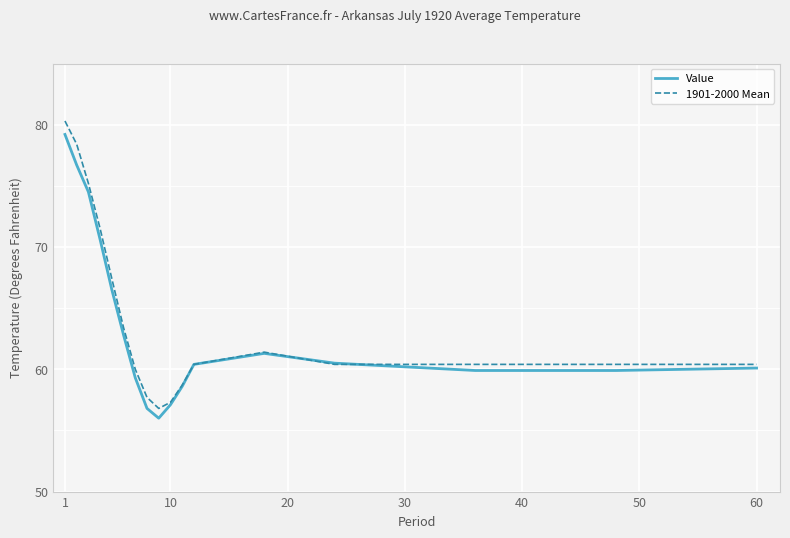

Which series has the widest spread of values?

1901-2000 Mean